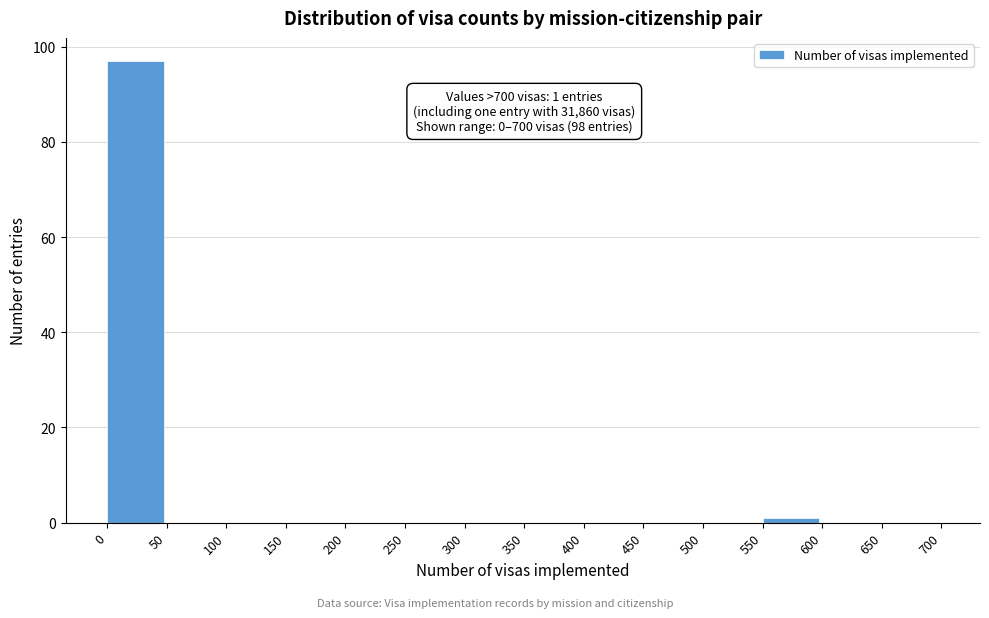

Which range on the x-axis has the tallest bar?

0 to 50